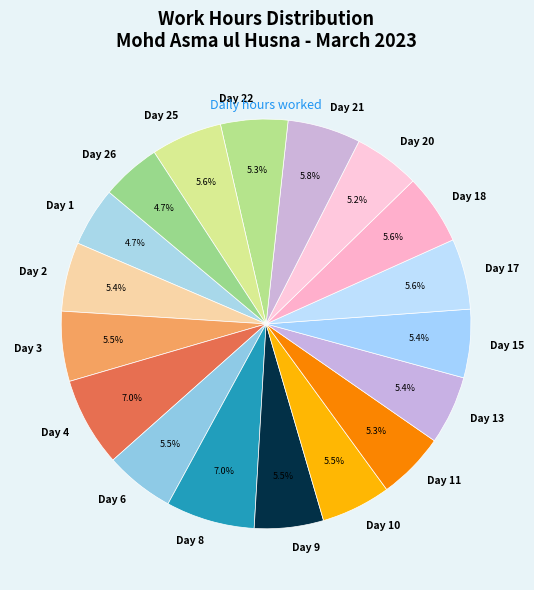

Does Day 2 account for over 50% of the chart?

No